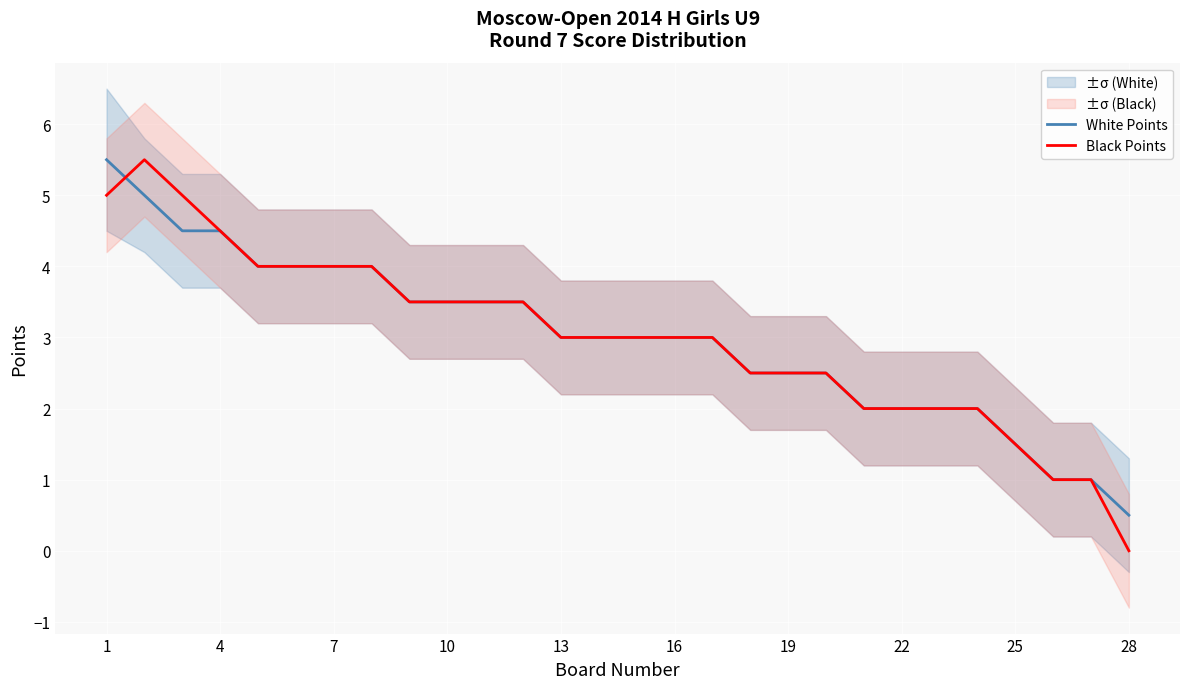

Which series has the widest spread of values?

Black Points